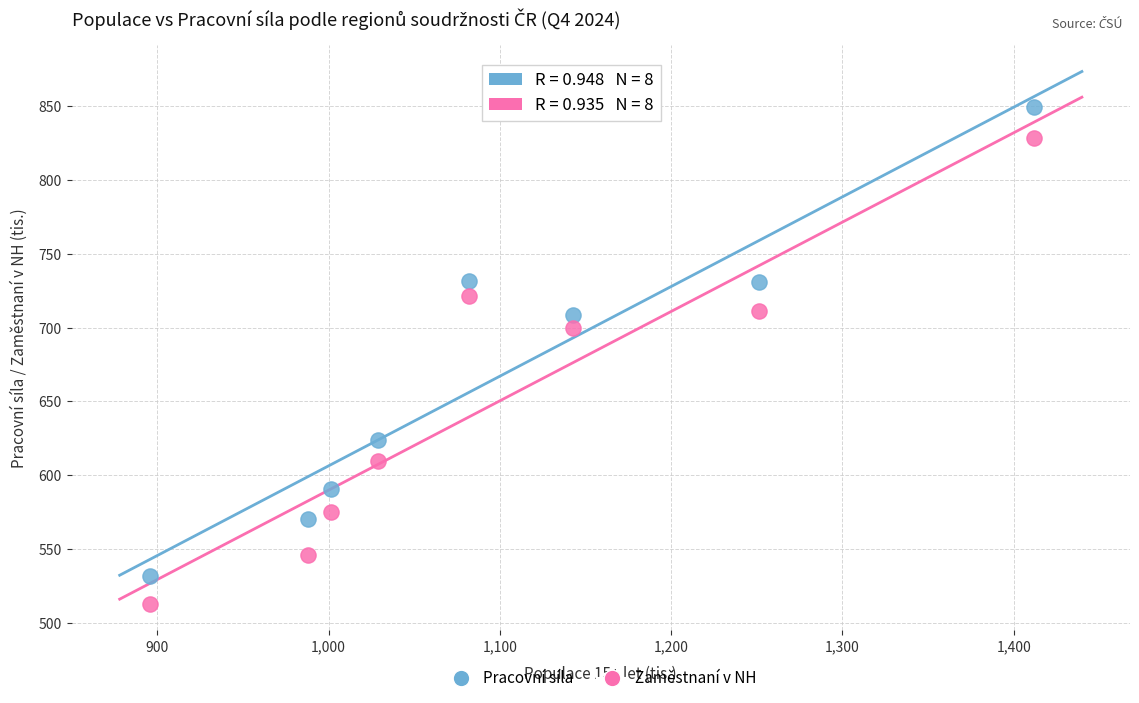

Which series contains the lowest Y value?

Zaměstnaní v NH